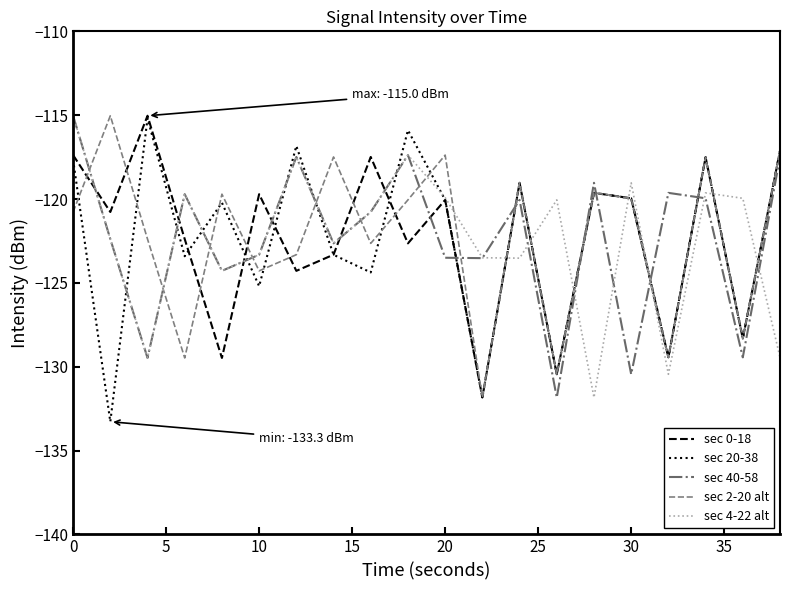

True or false: sec 0-18 and sec 40-58 intersect in this chart.

True